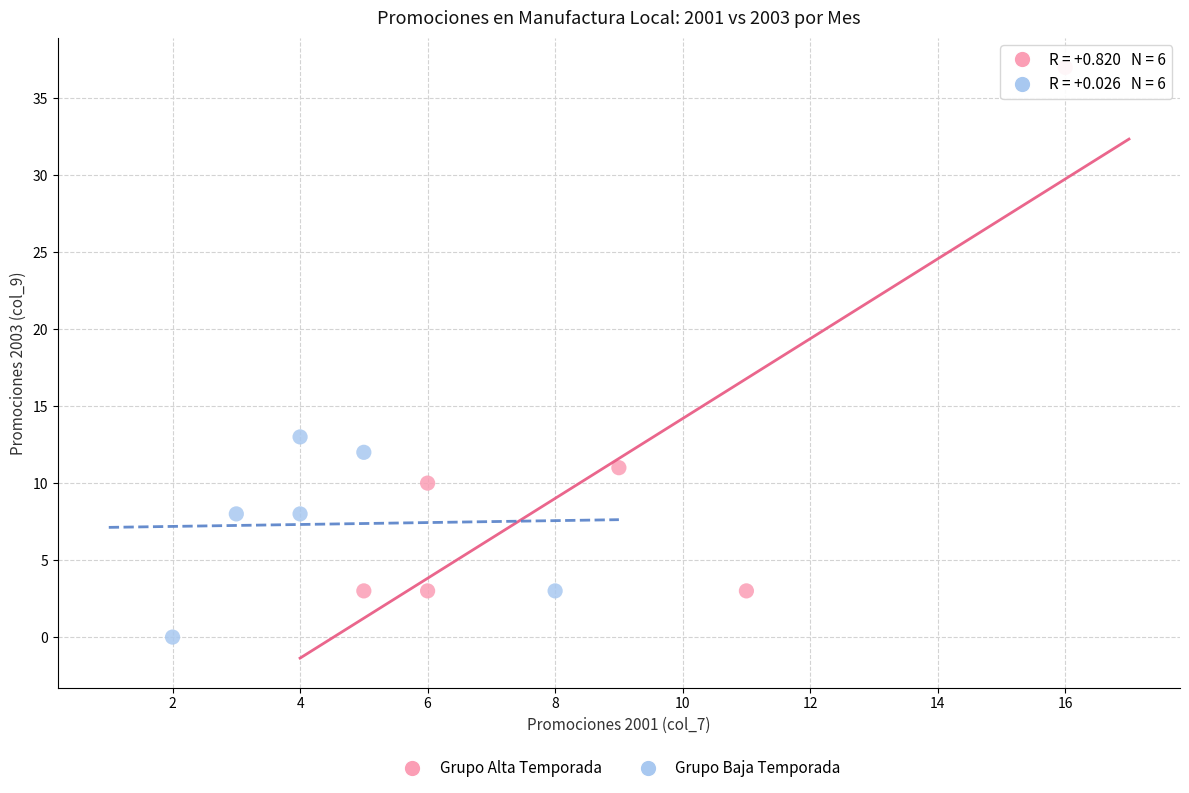

Which series contains the highest Y value?

Grupo Alta Temporada